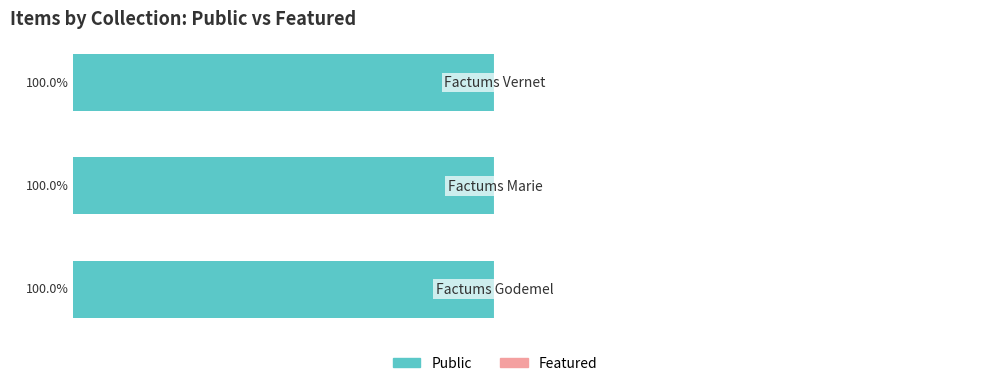

At which category does the chart reach its peak across all series?

Factums Godemel